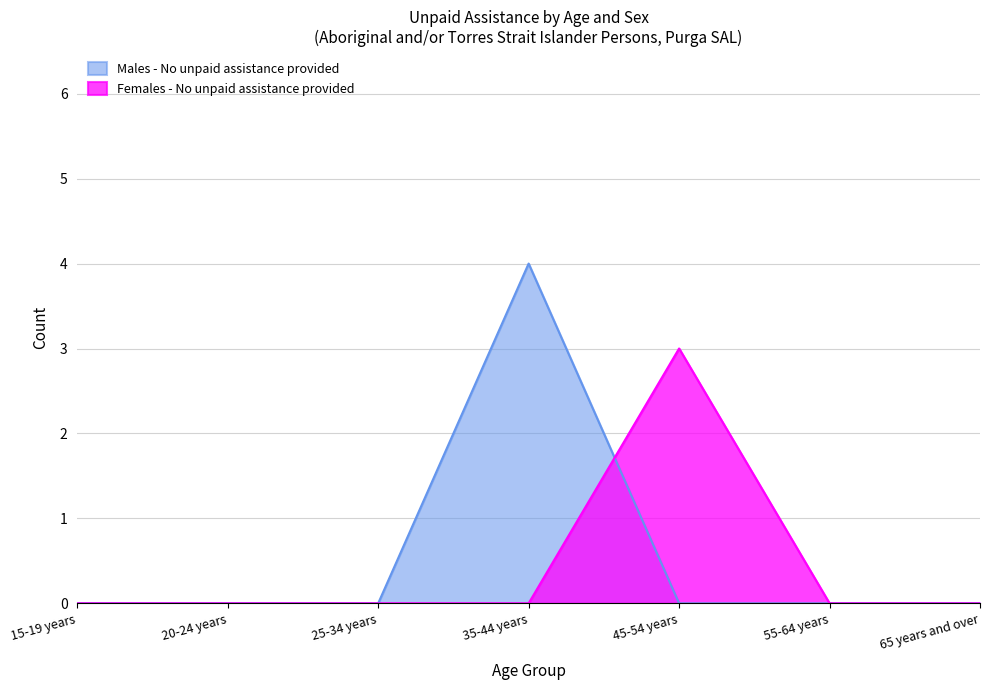

How many times do Males - No unpaid assistance provided and Females - No unpaid assistance provided cross each other?

1